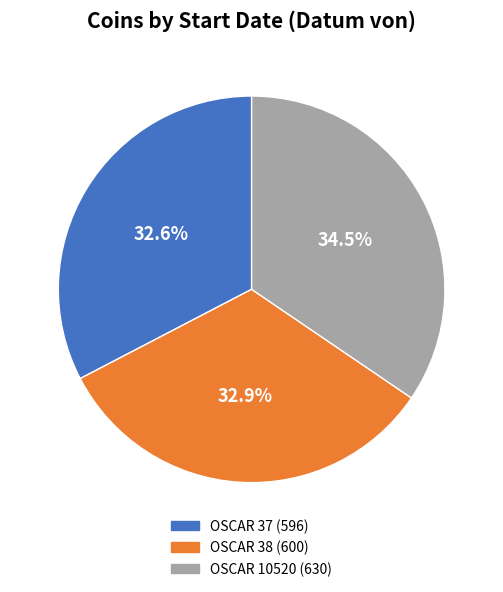

Is there a majority slice in this chart?

No